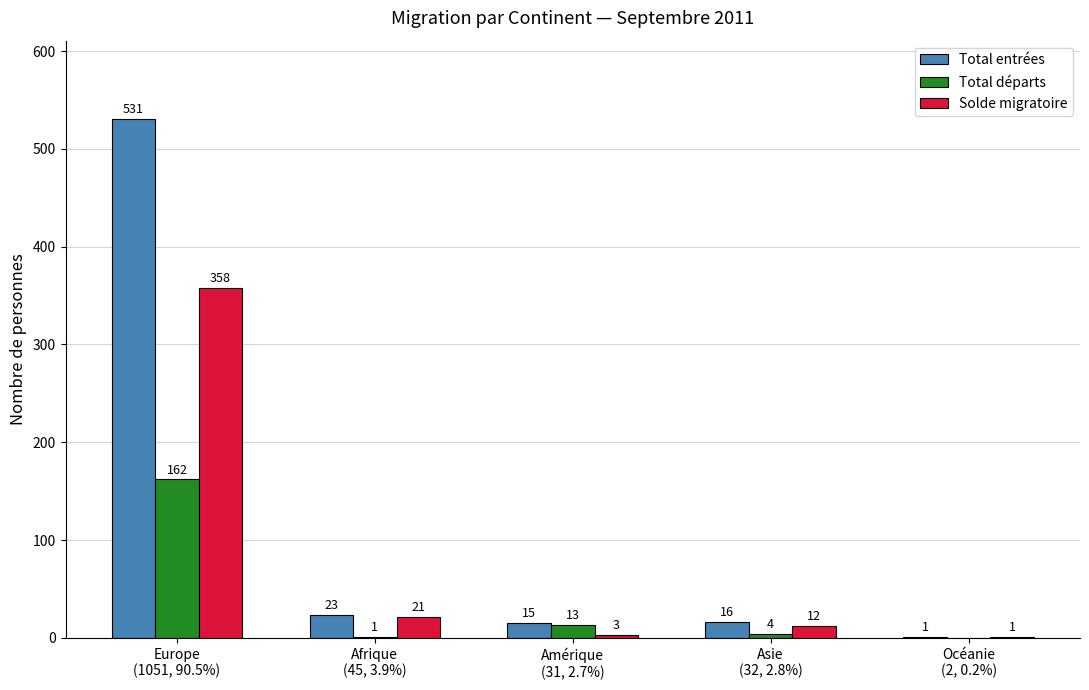

What is the sum of all Total départs values?

180